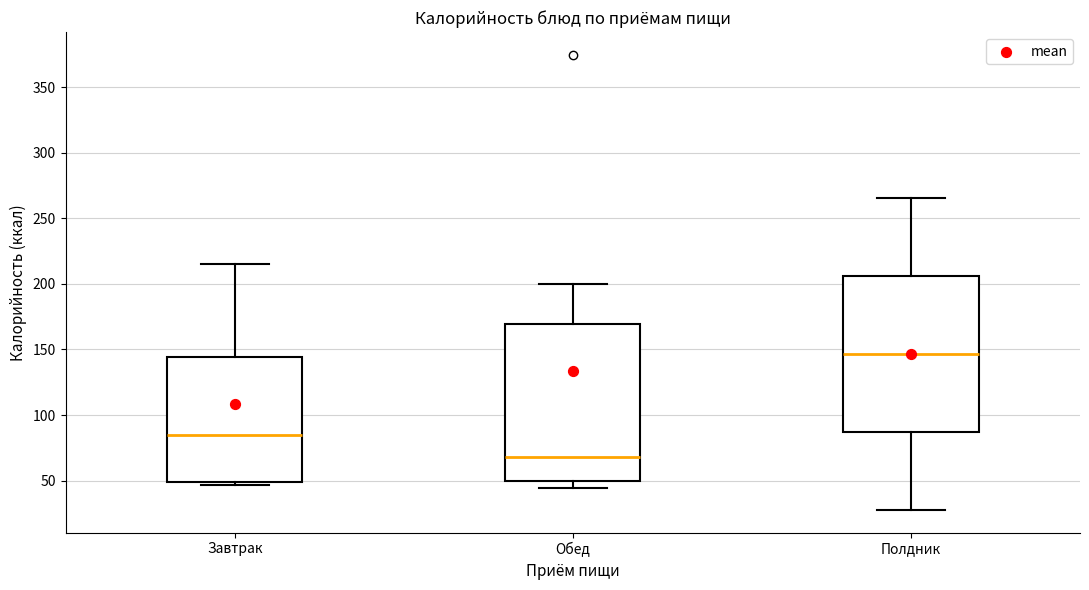

Reading left to right, read every box against the y-axis: the position of its median line, the range the box covers, and the ends of its whiskers. The values are not printed on the chart, so give them approximately, as read against the axis.

Завтрак: median 85, box 50 to 145, whiskers 45 to 215
Обед: median 70, box 50 to 170, whiskers 45 to 200
Полдник: median 145, box 85 to 205, whiskers 30 to 265